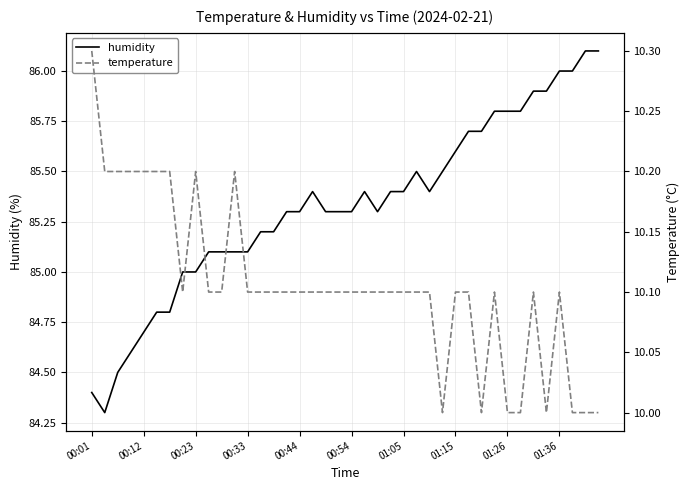

Is it true that humidity equals 124.4 at 00:23?

False